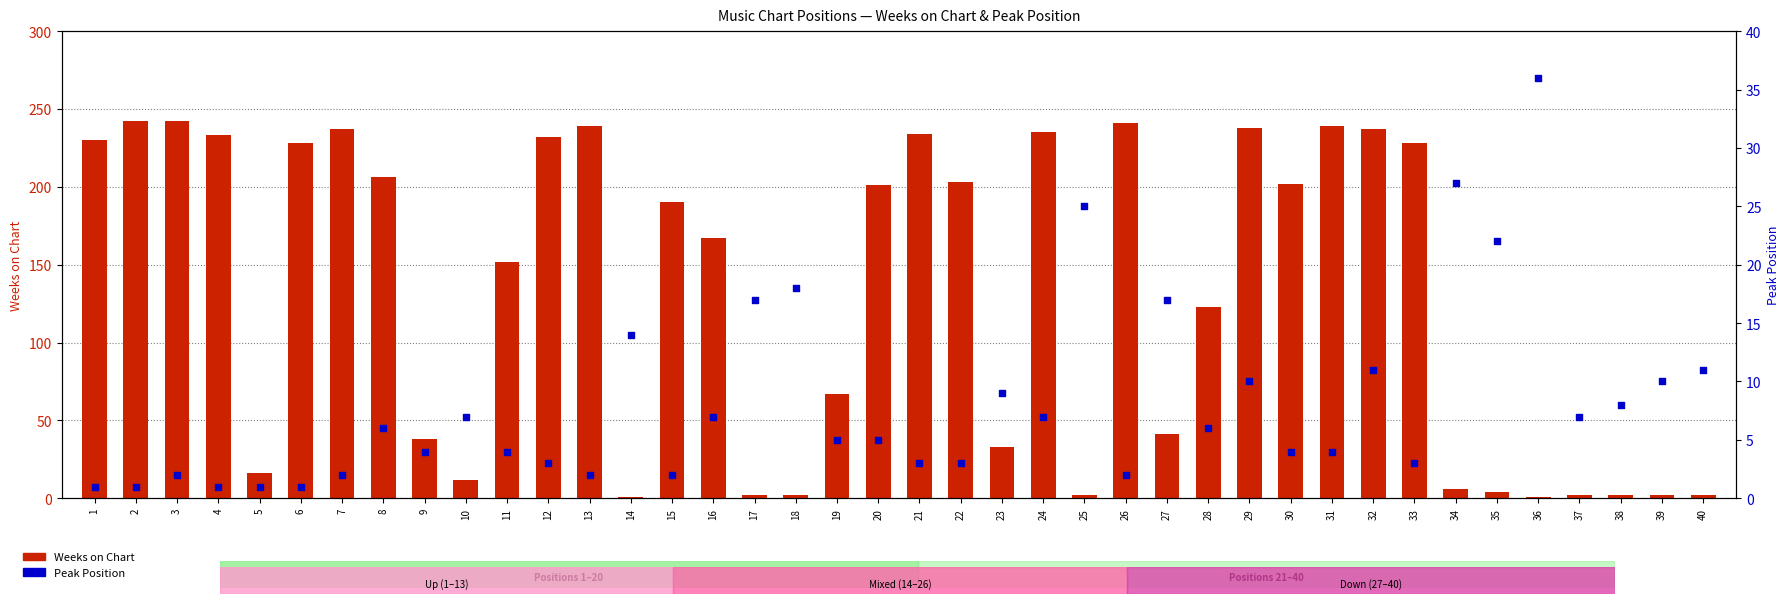

At which category is the sum across all series the highest?

29